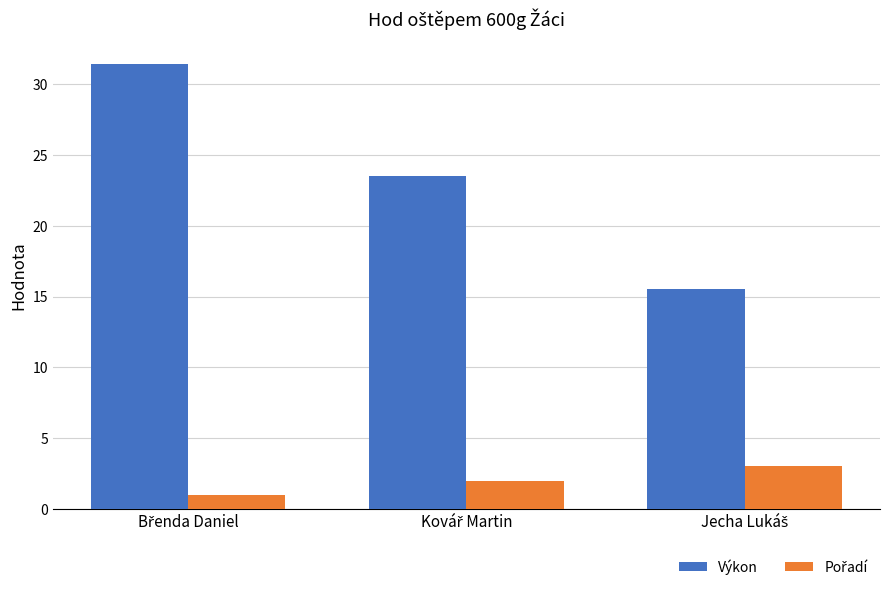

What is the sum of all Výkon values?

70.5